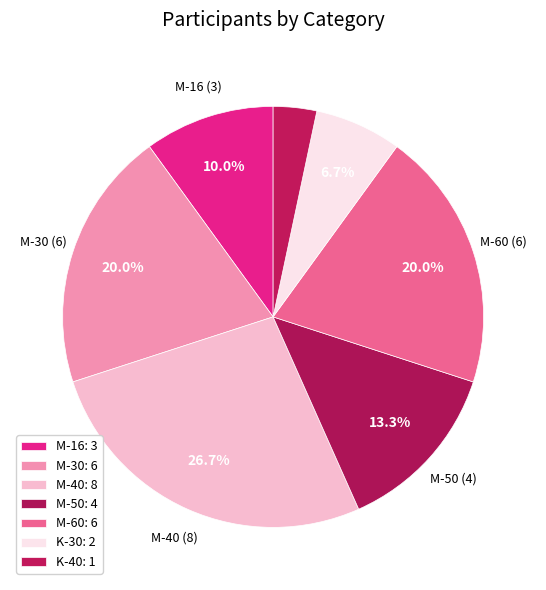

What percentage is the M-50 slice, to the nearest percent?

13%